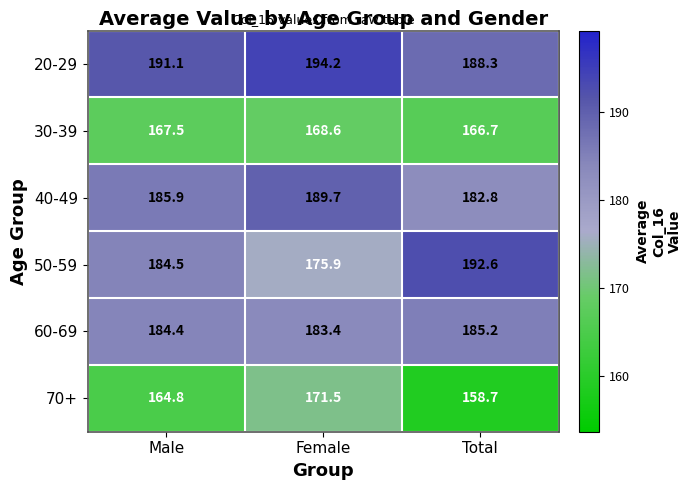

What is the average value of the 20-29 series?

191.2